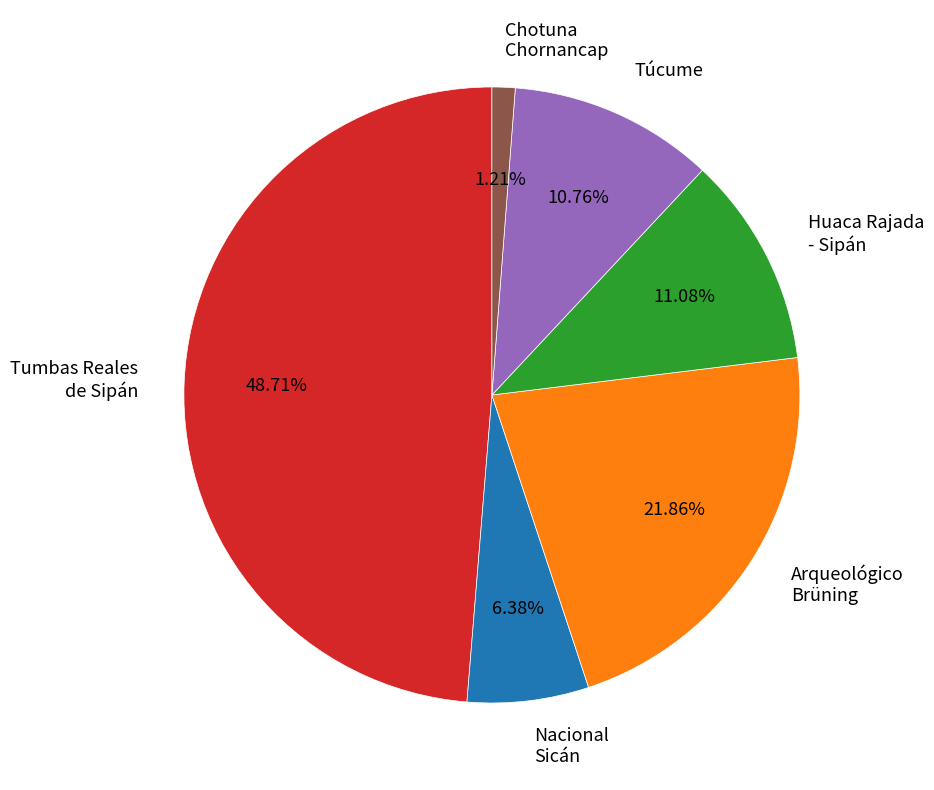

Is the sum of Arqueológico Brüning and Chotuna Chornancap greater than half?

No